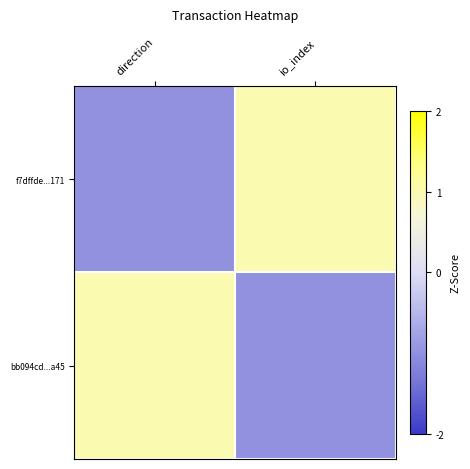

What is the greatest value displayed?

1